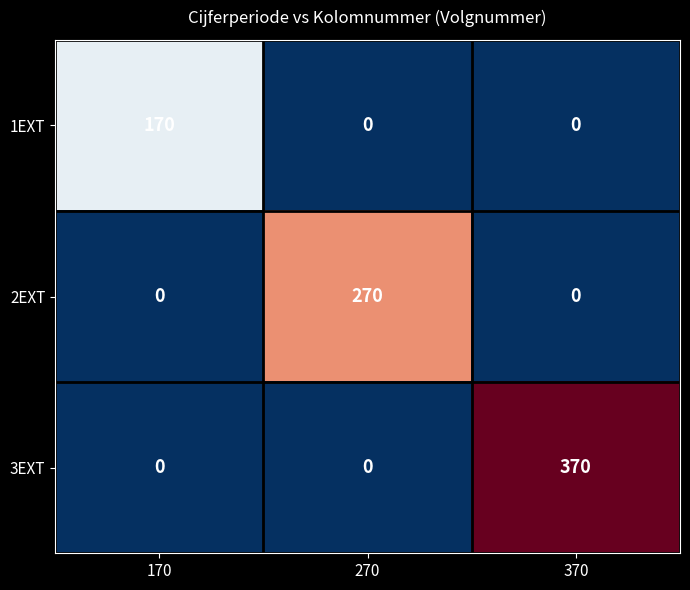

How many 1EXT values are between 0 and 170?

3